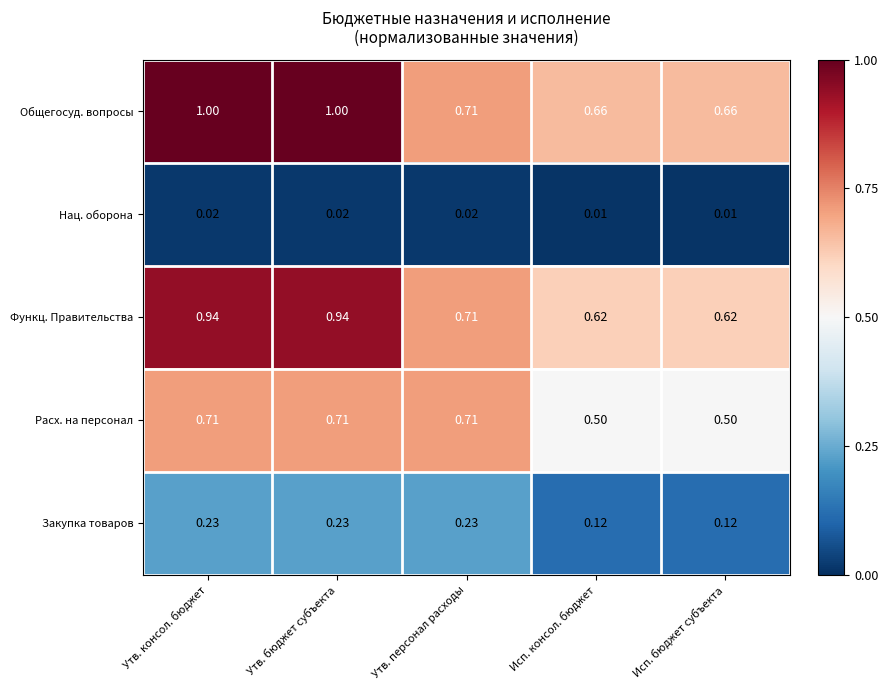

Which series has the largest range (max minus min)?

Общегосуд. вопросы